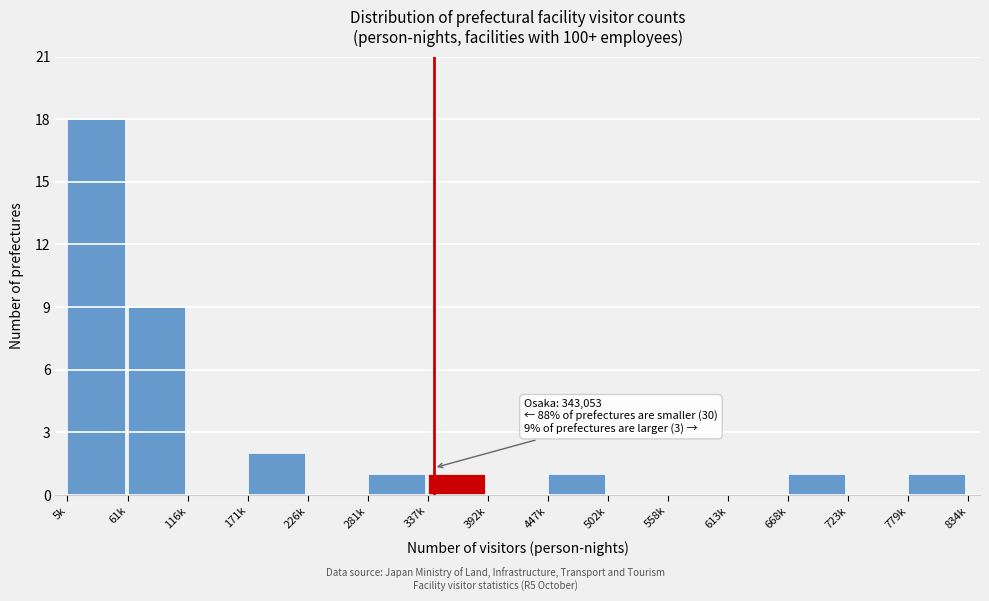

Reading left to right, list all the values displayed in this chart.

5k=18	61k=9	116k=0	171k=2	226k=0	281k=1	337k=1	392k=0	447k=1	502k=0	558k=0	613k=0	668k=1	723k=0	779k=1